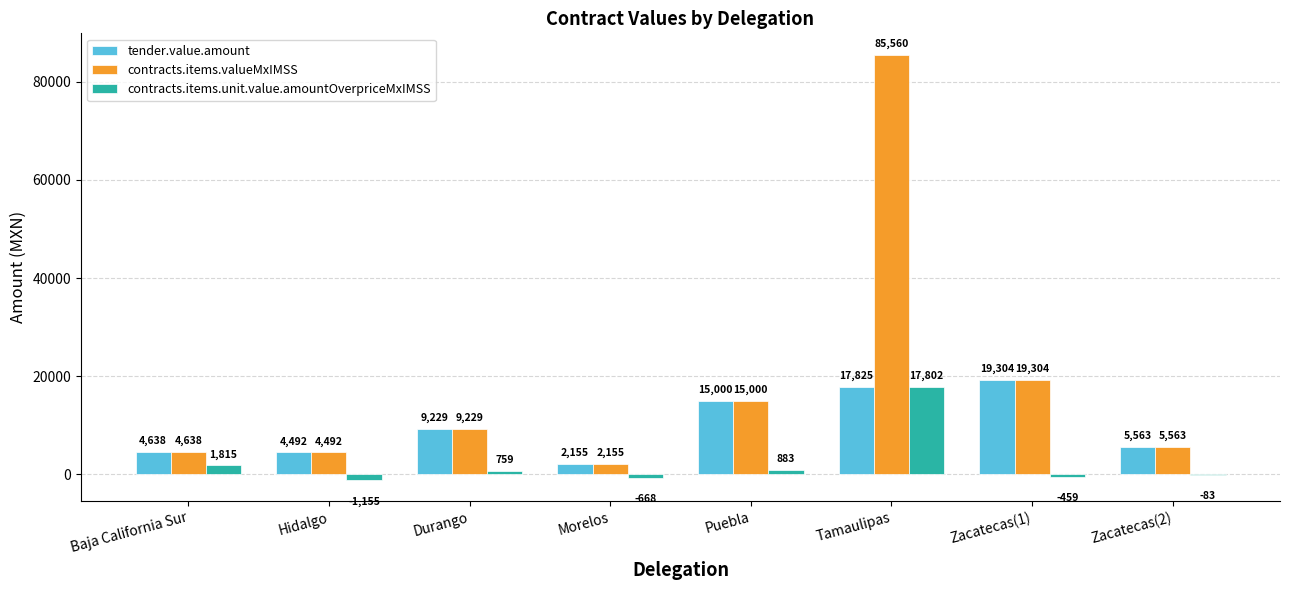

Is it true that contracts.items.valueMxIMSS equals 2154.8 at Morelos?

True